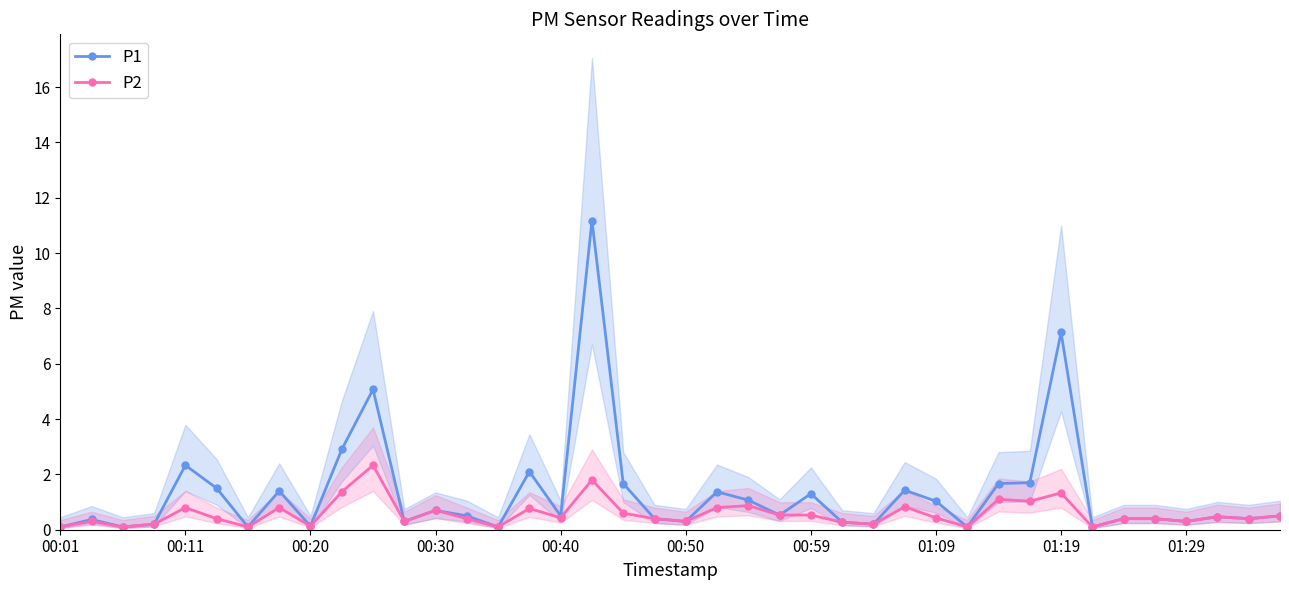

Is it true that P1 equals 2.3 at 00:11?

True